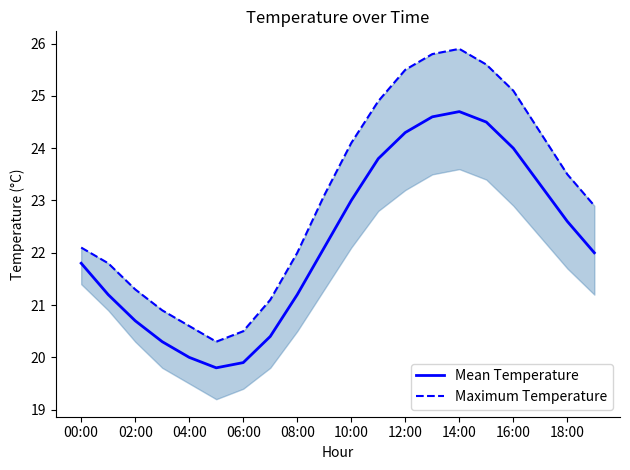

What is the lowest value of the Mean Temperature series?

19.8